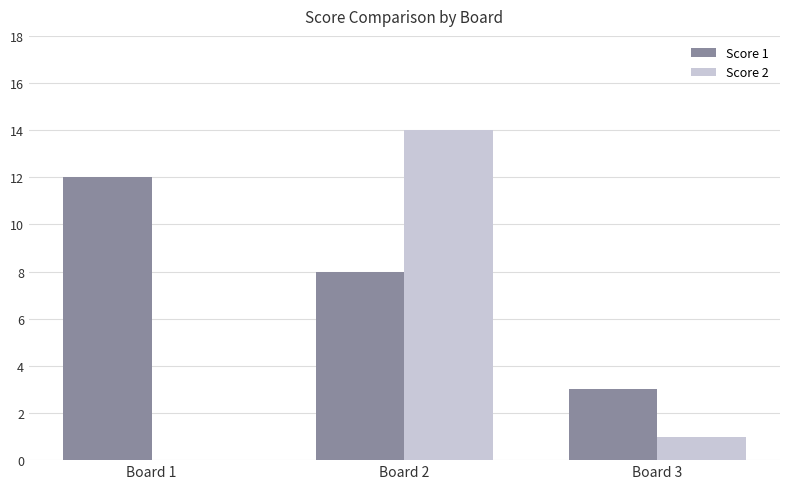

Which series changed the most between Board 1 and Board 2?

Score 2